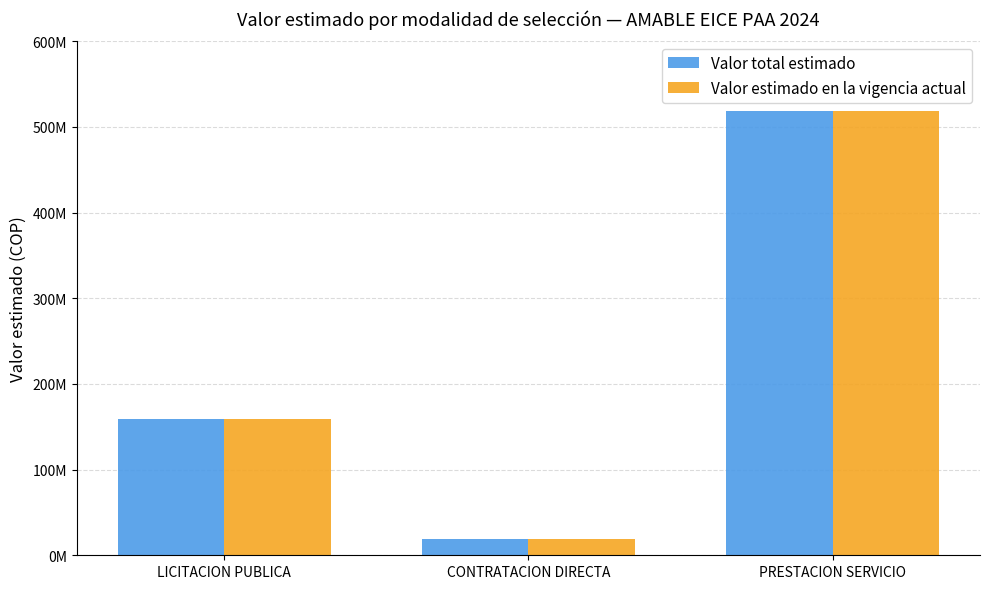

Are the bars horizontal?

No